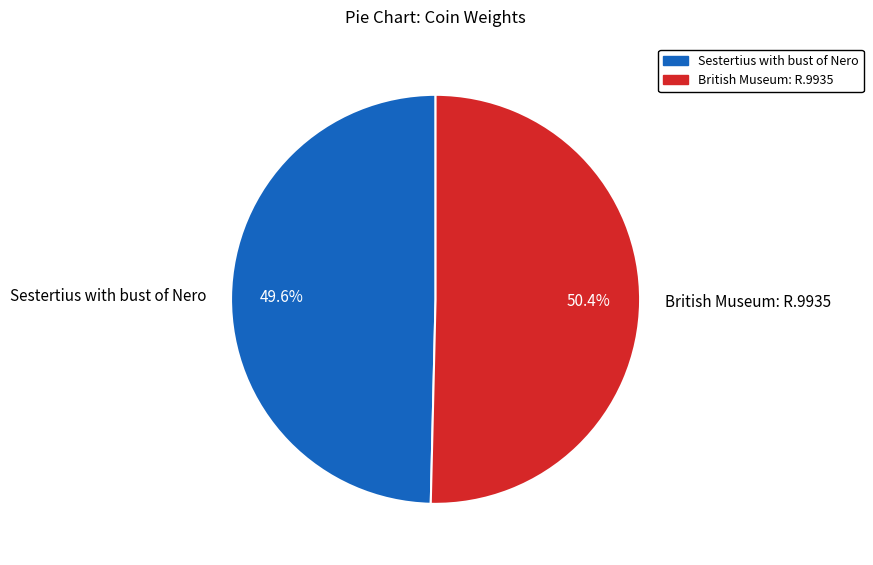

How many segments does this pie chart have?

2